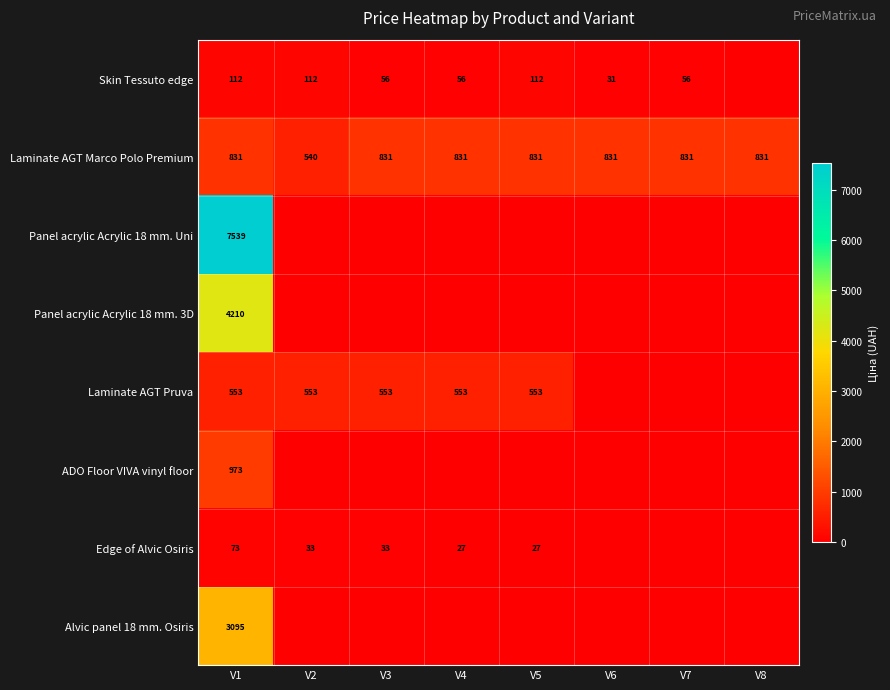

What value does the Laminate AGT Marco Polo Premium series have at V1, to the nearest 10?

830